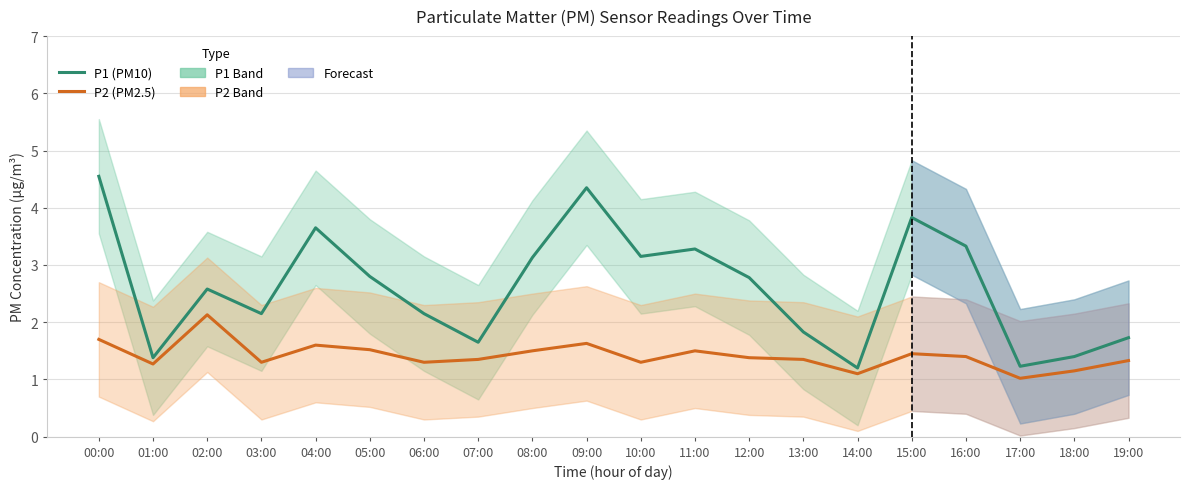

What is the label of the 4th point from the right?

16:00